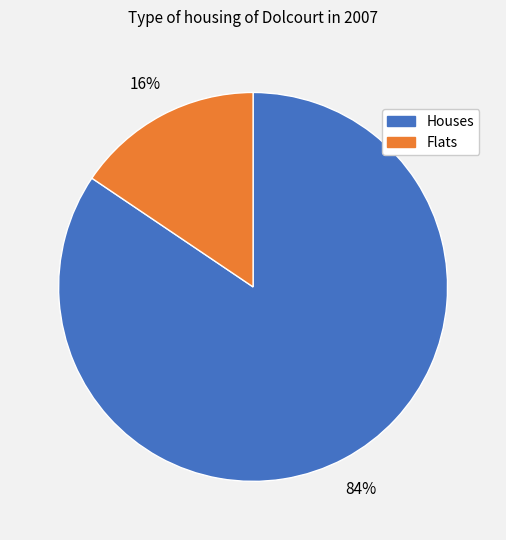

How many segments does this pie chart have?

2